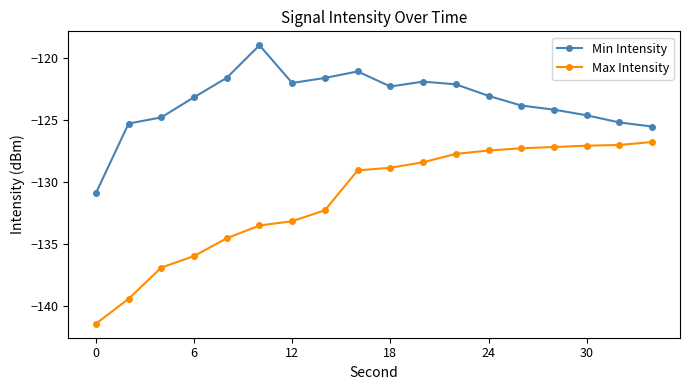

What is the maximum value shown in the chart?

-119.0